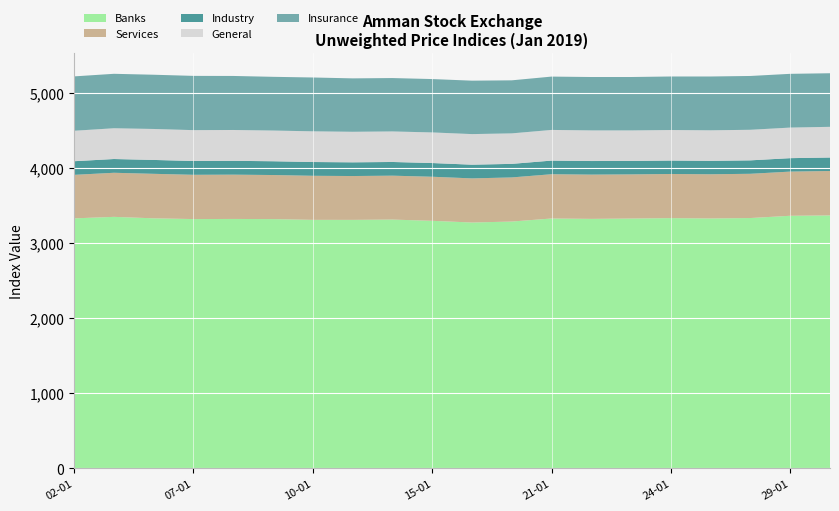

Reading left to right, extract all data points from this chart.

Banks: 3327.2	3347.2	3327.7	3317.7	3319.4	3317.3	3307.3	3307.1	3311.2	3294.4	3271.9	3284.7	3325.4	3320.4	3324.9	3330.4	3325.9	3331.5	3361.6	3366.6
Services: 579.2	586.9	592.4	589.4	589.6	586.8	586.6	583.7	584.3	586.8	587.4	587.3	589.3	589.2	587.6	587.6	588.4	589.0	588.2	591.1
Industry: 181.5	183.1	184.7	183.9	184.1	183.4	183.3	182.4	182.3	182.5	182.4	180.5	181.4	180.7	179.1	178.8	178.6	178.9	178.9	179.6
General: 405.4	409.6	412.3	410.6	410.5	408.8	408.5	406.5	406.4	407.3	407.2	405.9	408.2	407.7	406.1	406.2	406.4	406.9	407.0	408.4
Insurance: 723.7	724.8	722.0	722.3	719.2	715.1	716.7	711.1	710.7	710.5	711.2	706.1	710.0	710.8	711.0	712.6	716.5	716.4	715.4	713.3